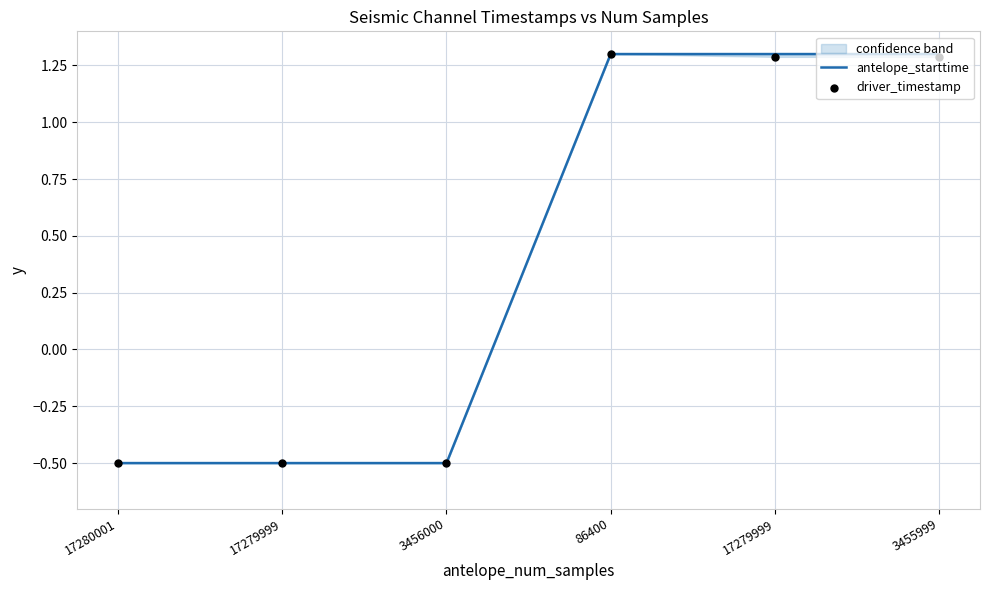

What are all the series names shown in the legend?

antelope_starttime, driver_timestamp